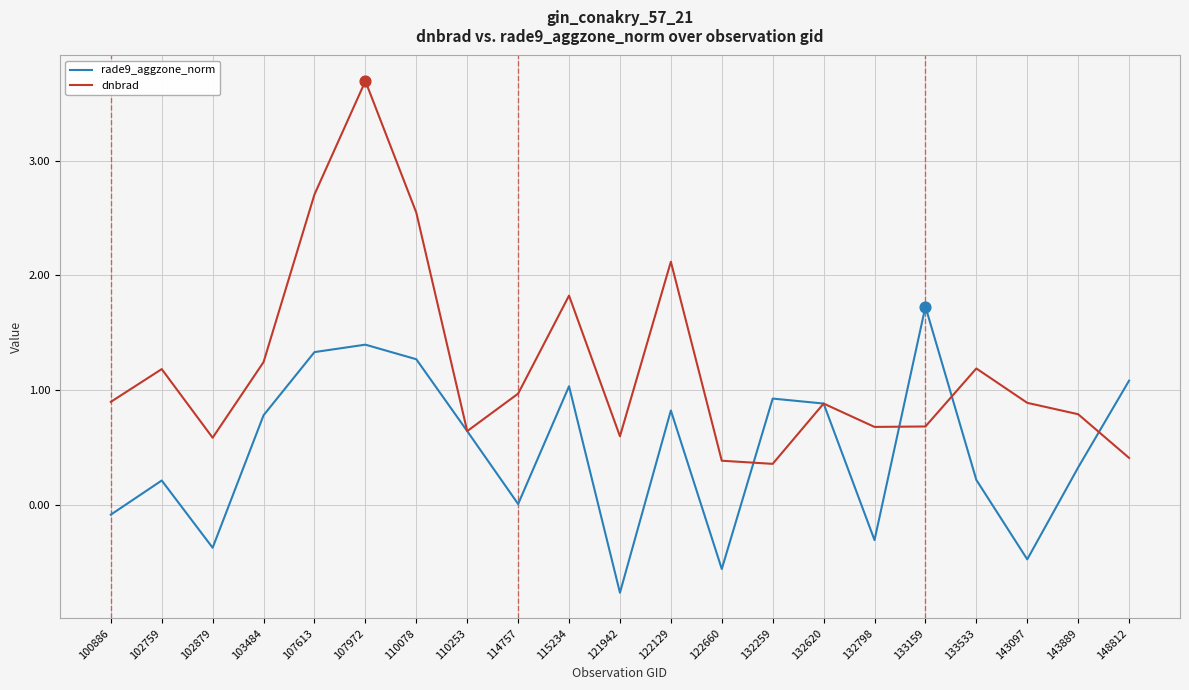

What is the total value across all series at 110253?

1.3